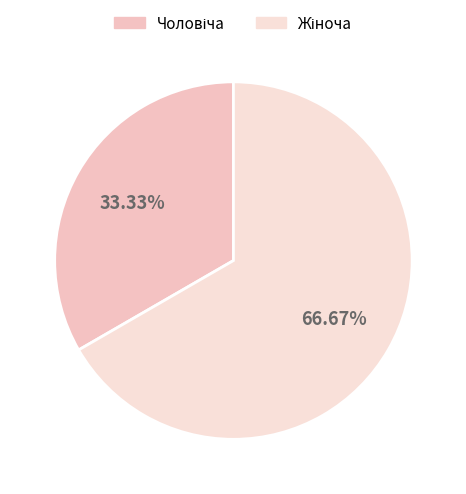

Rank the categories by value from lowest to highest.

Чоловіча, Жіноча